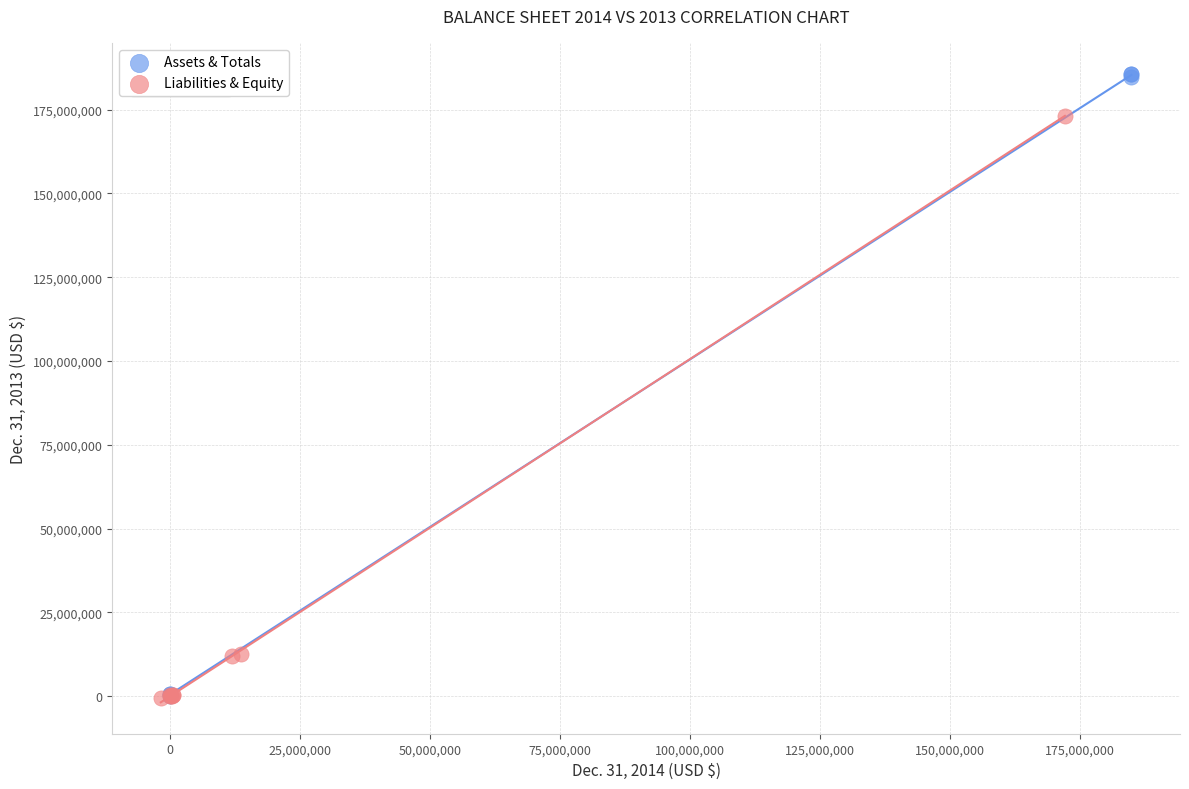

What are all the series names shown in the legend?

Assets & Totals, Liabilities & Equity